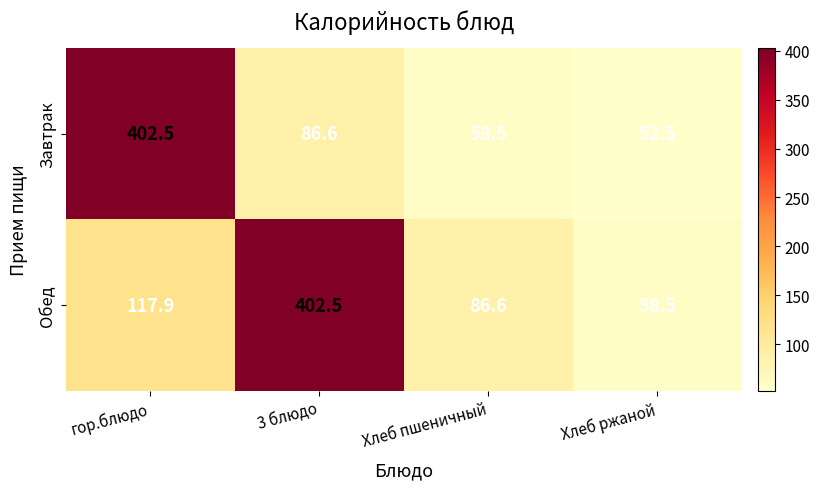

Where does the Завтрак series first go above 86?

гор.блюдо